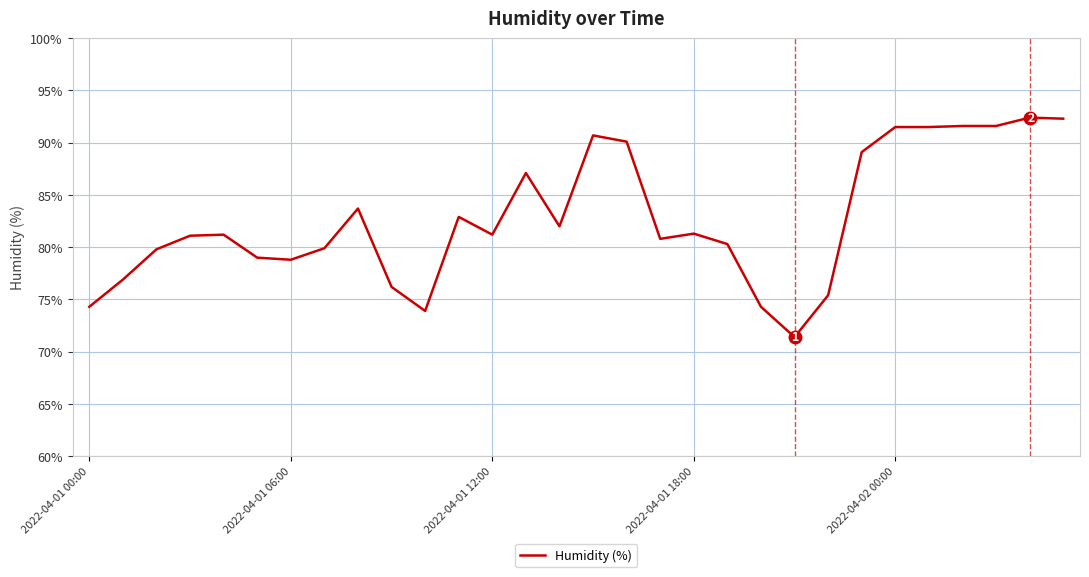

What is the minimum value shown in the chart?

71.4